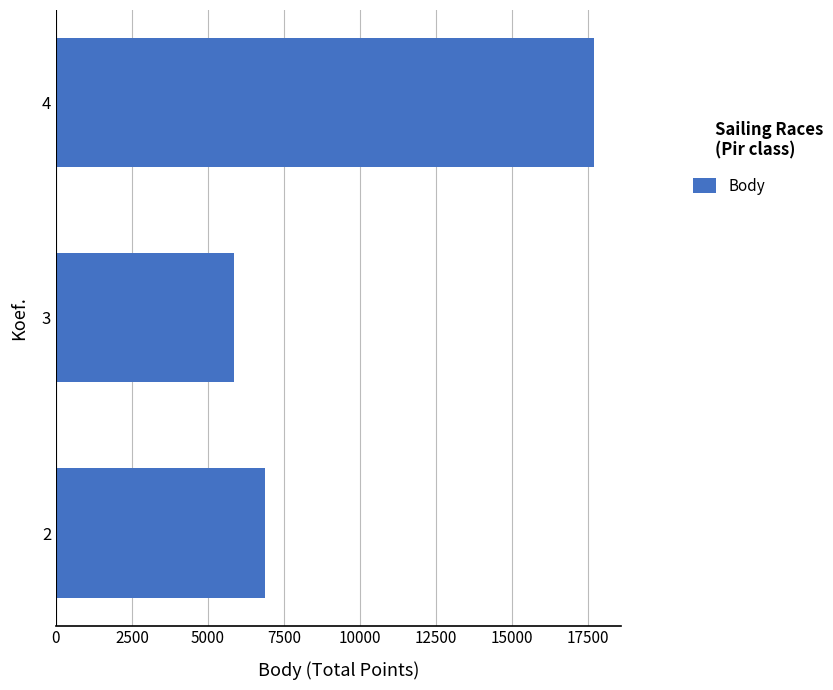

Rank the categories by value from highest to lowest.

4, 2, 3